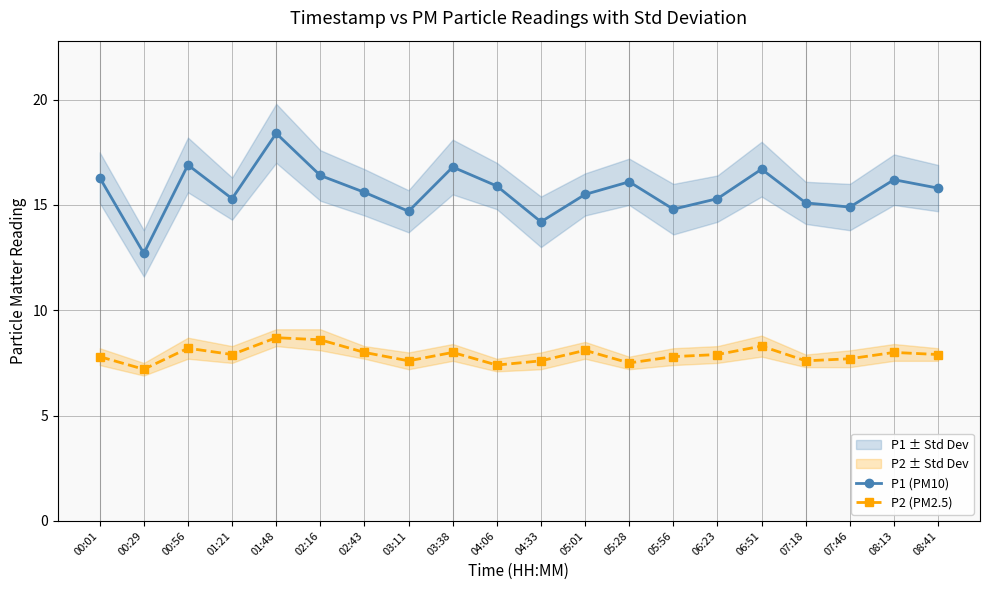

True or false: P1 (PM10) and P2 (PM2.5) cross at least once.

False